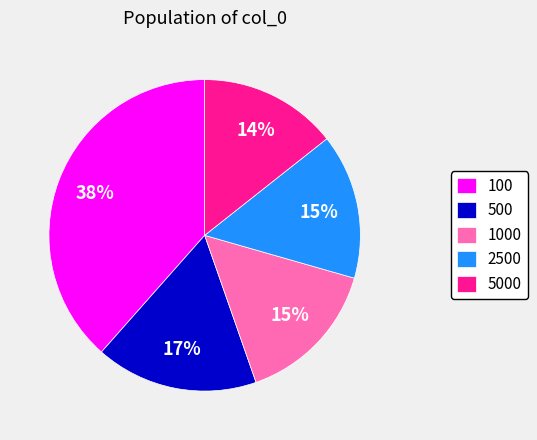

To the nearest percent, what is the average slice percentage?

20%